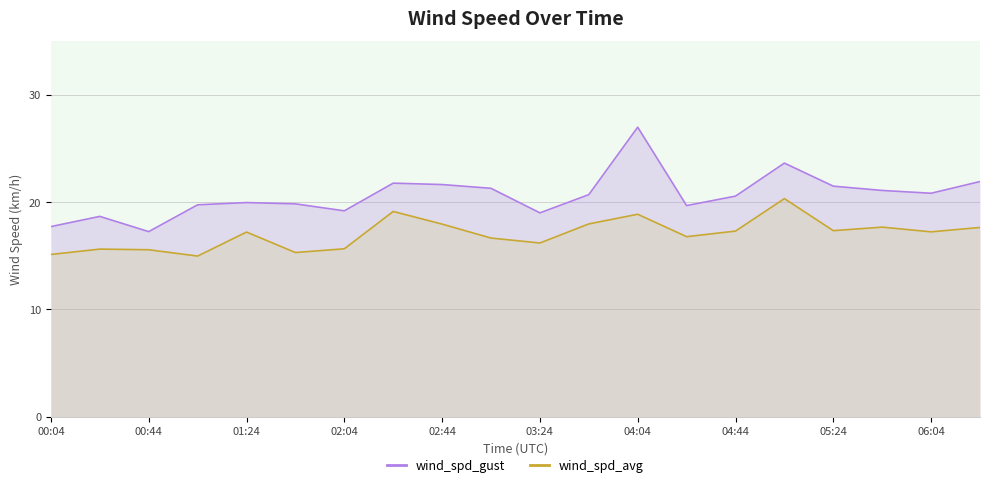

The wind_spd_avg series shows 16.8 at 13. True or false?

True